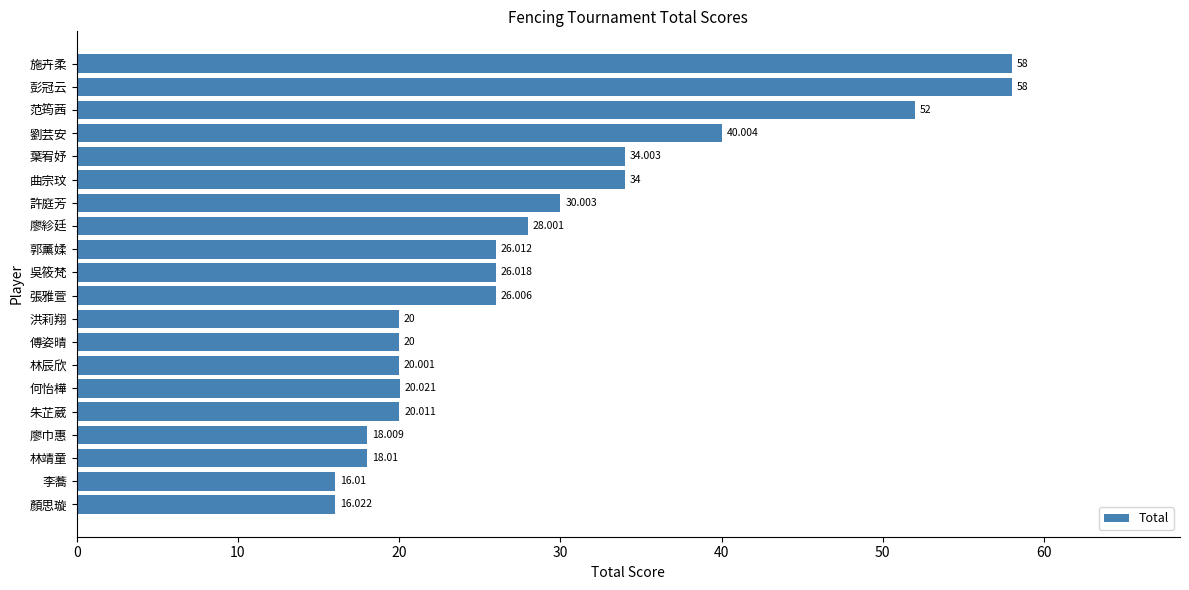

Which has a higher value, 曲宗玟 or 劉芸安?

劉芸安